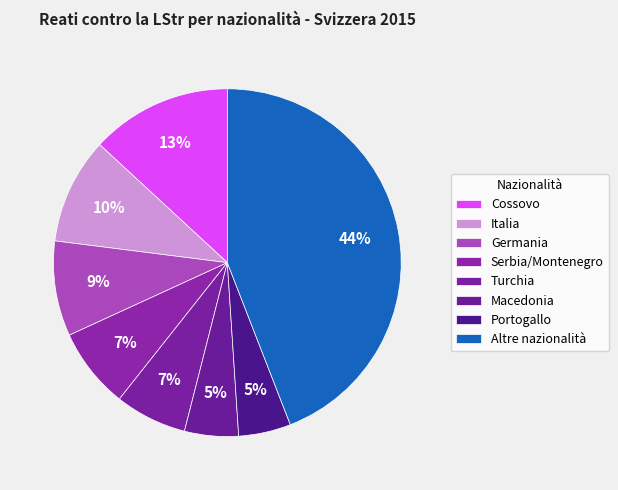

To the nearest percent, what is the average slice percentage?

12%